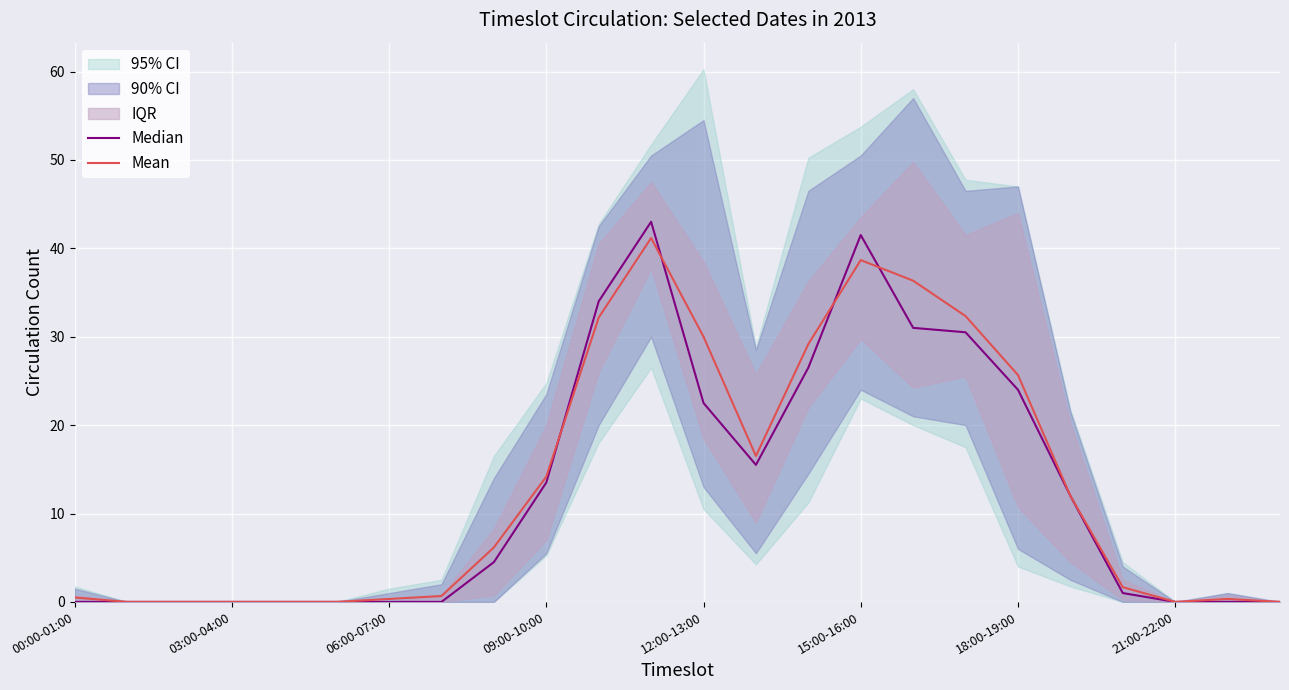

Which series has the widest spread of values?

Median